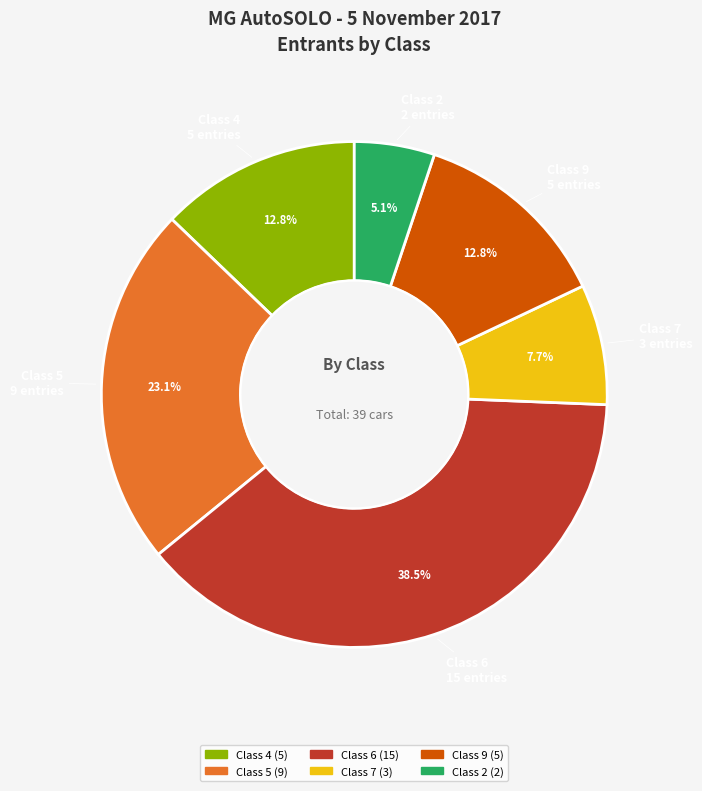

Combined, what portion of the pie is Class 2 and Class 4?

17.9%